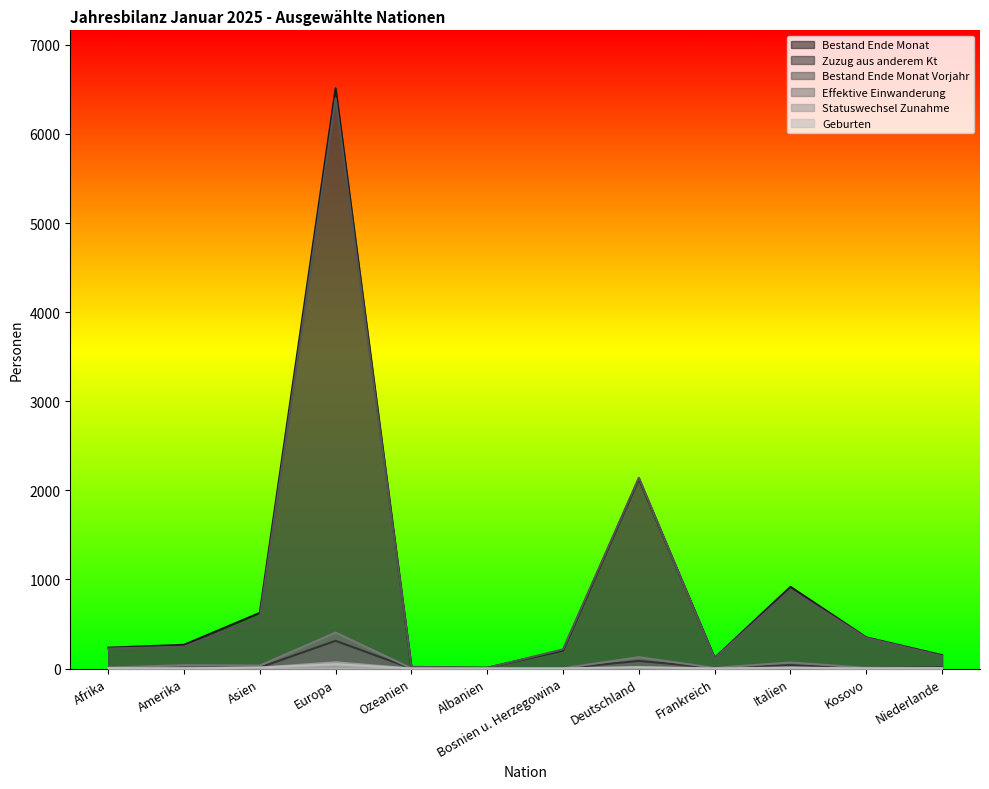

What is the label of the 4th point from the right?

Frankreich